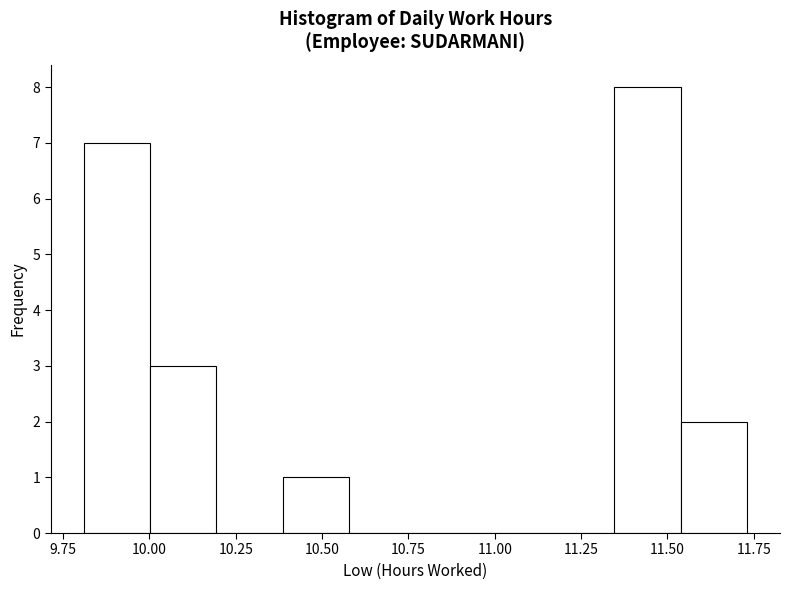

Around what value on the x-axis is the tallest bar? Give the approximate position of its centre, as read against the axis.

11.45